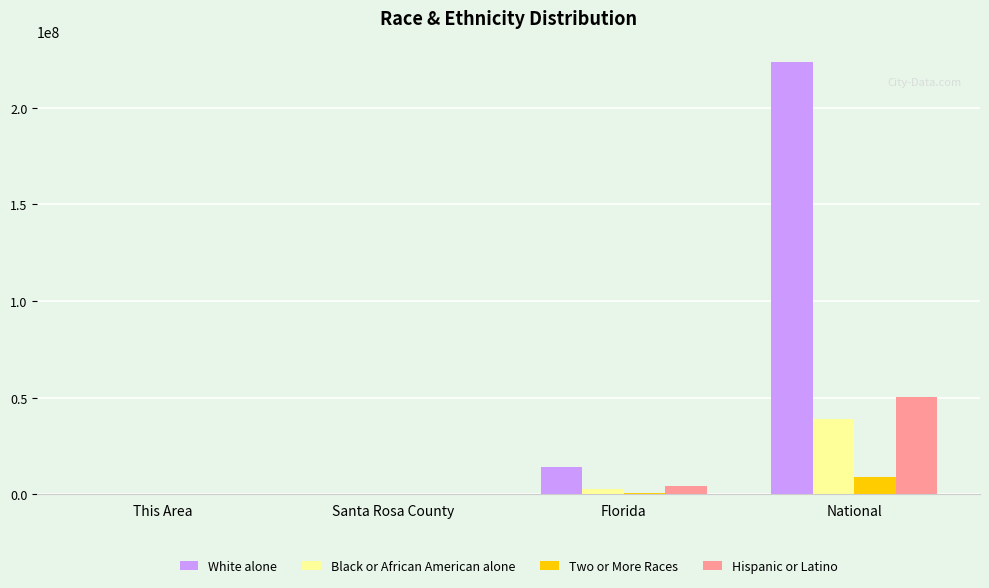

What is the approximate value of White alone at Santa Rosa County, to the nearest 10?

132920